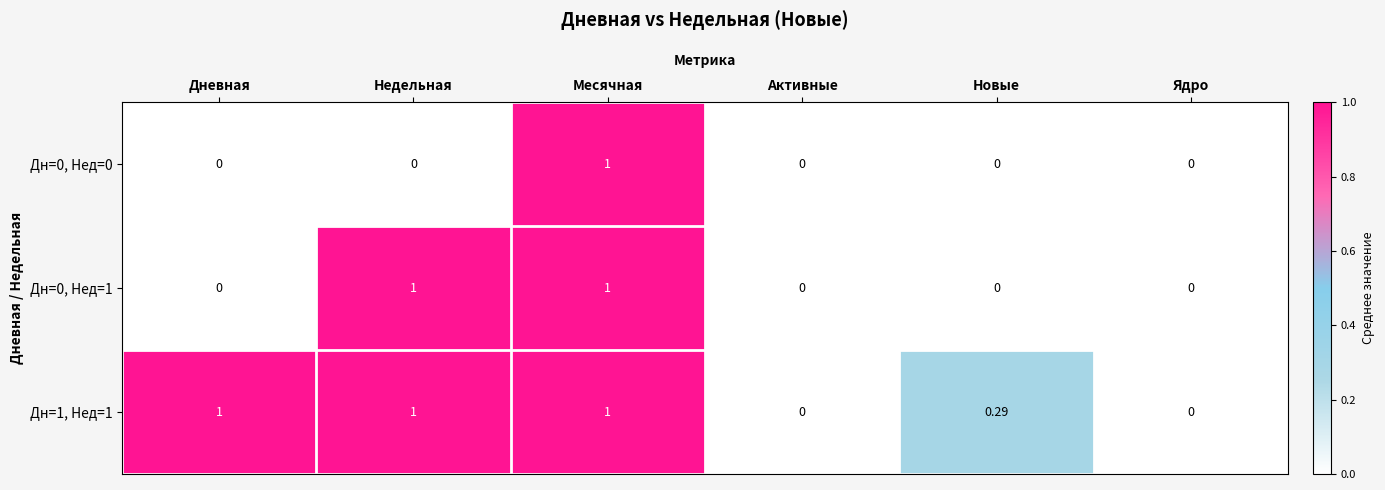

Is the value of Дн=0, Нед=0 at Активные greater than the value of Дн=0, Нед=1 at Недельная?

No